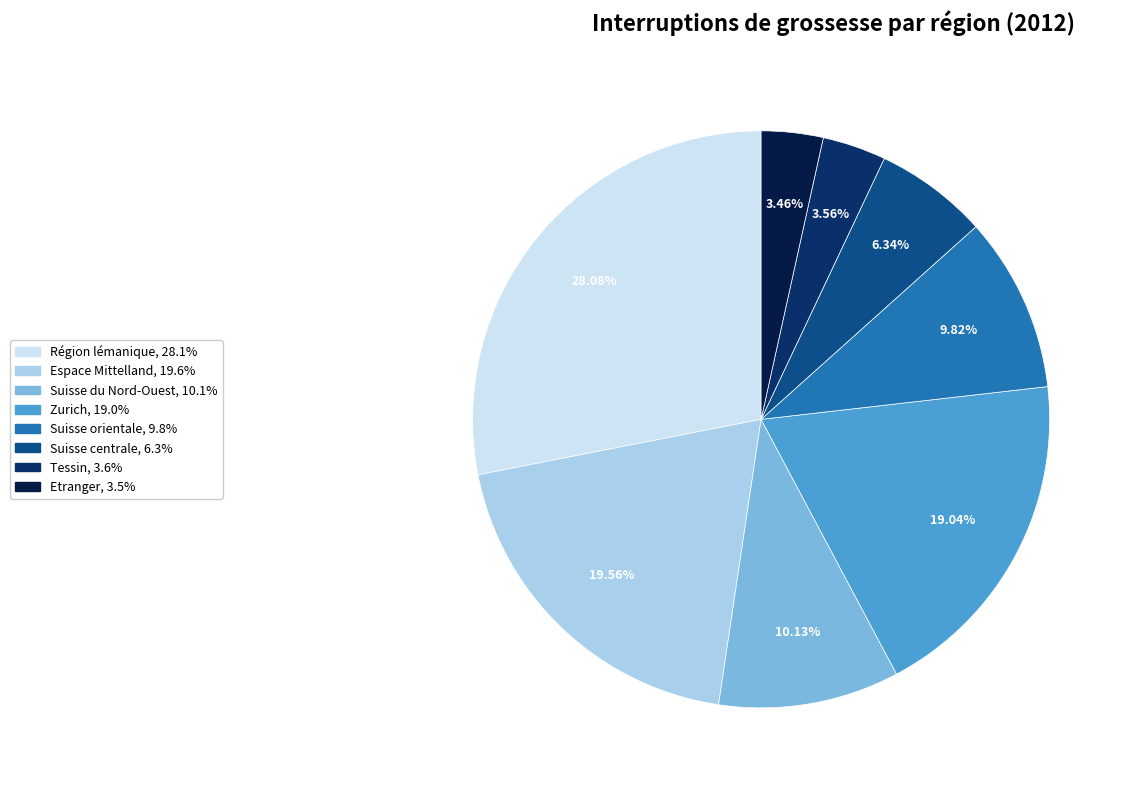

Approximately how many times larger is the value at Suisse centrale compared to Espace Mittelland?

0.3